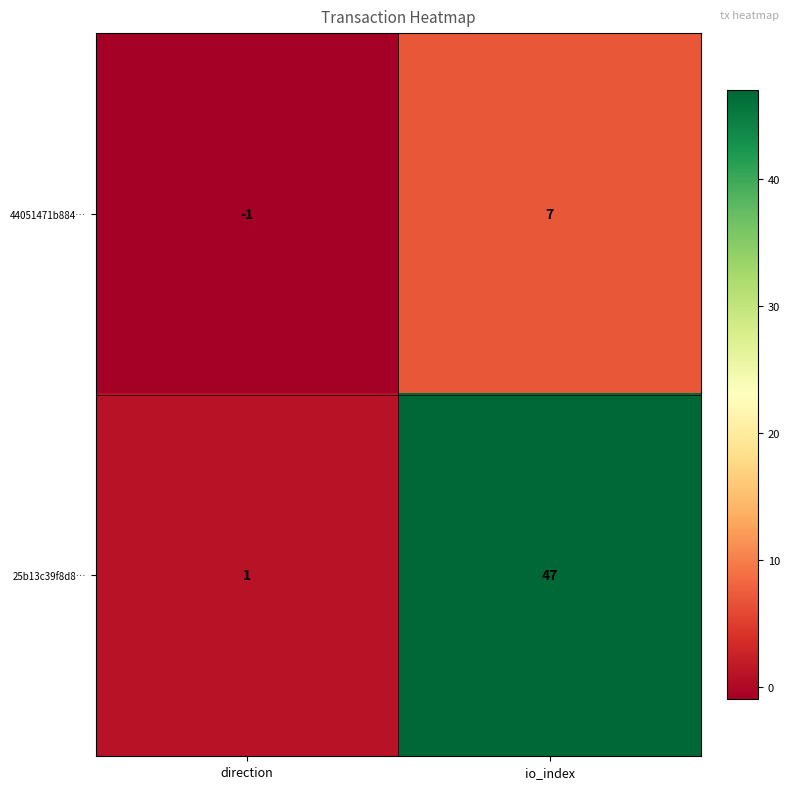

What is the maximum value shown in the chart?

47